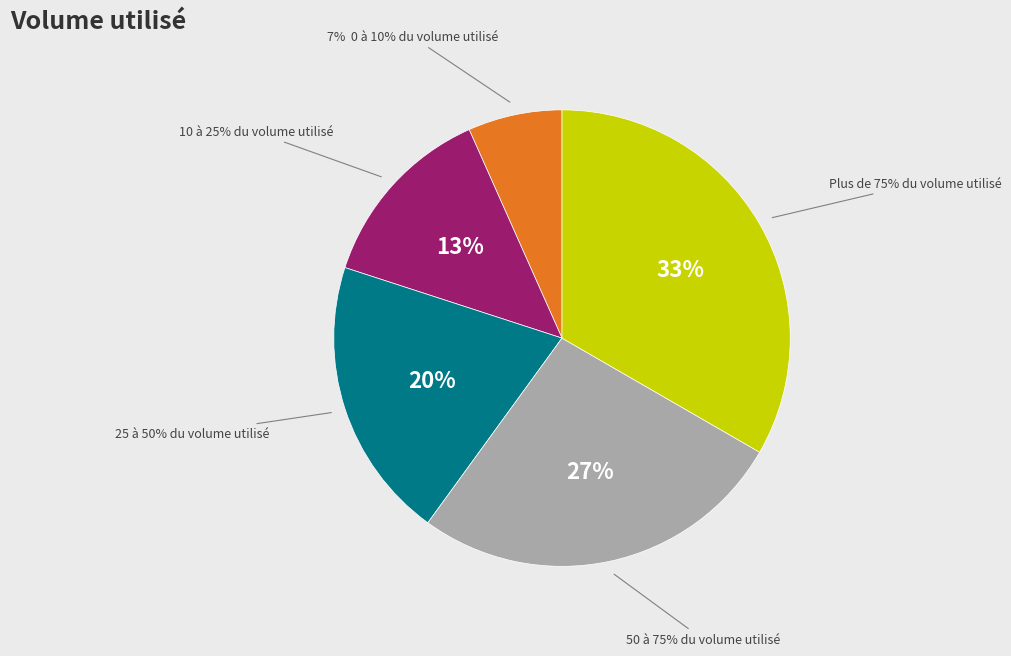

Count the number of slices in the pie.

5